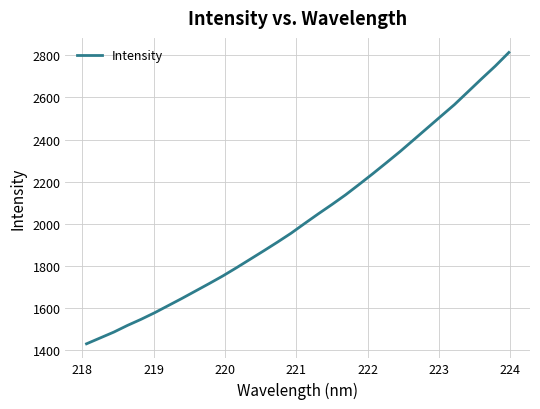

What is the greatest value displayed?

2814.1